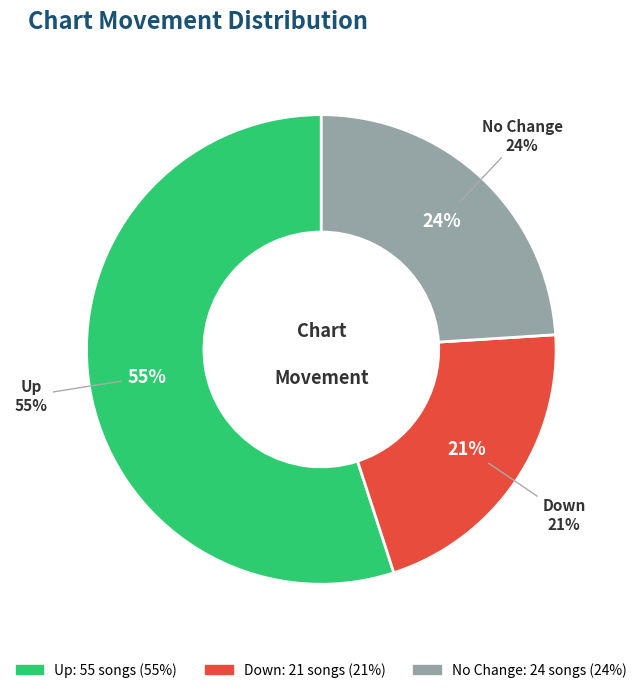

What is the ratio of the value at up to the value at down?

2.6